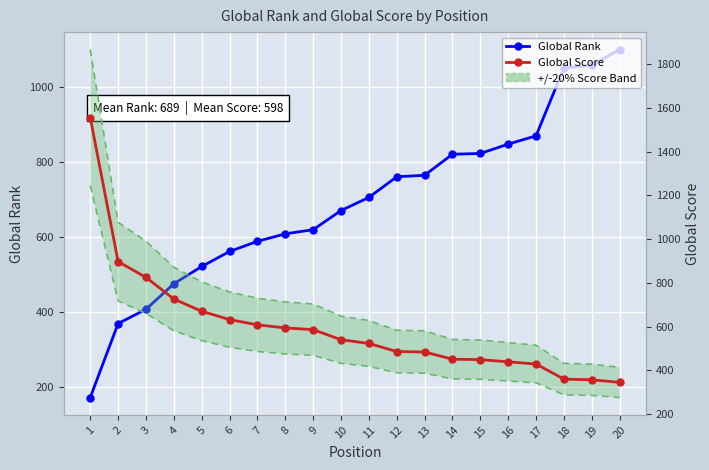

Reading left to right, list all the values displayed in this chart.

Global Rank: 1=172	2=369	3=407	4=475	5=521	6=561	7=588	8=608	9=619	10=670	11=705	12=760	13=764	14=820	15=822	16=847	17=869	18=1050	19=1057	20=1099
Global Score: 1=1555	2=897	3=825	4=726	5=670	6=632	7=608	8=594	9=586	10=540	11=523	12=486	13=484	14=451	15=449	16=439	17=429	18=360	19=357	20=345